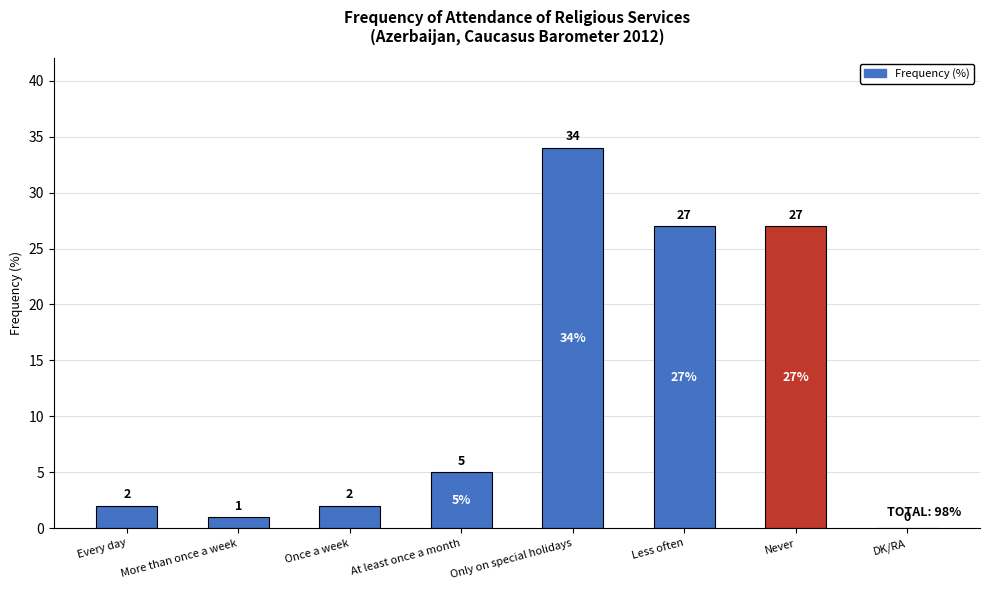

Are the bars horizontal?

No